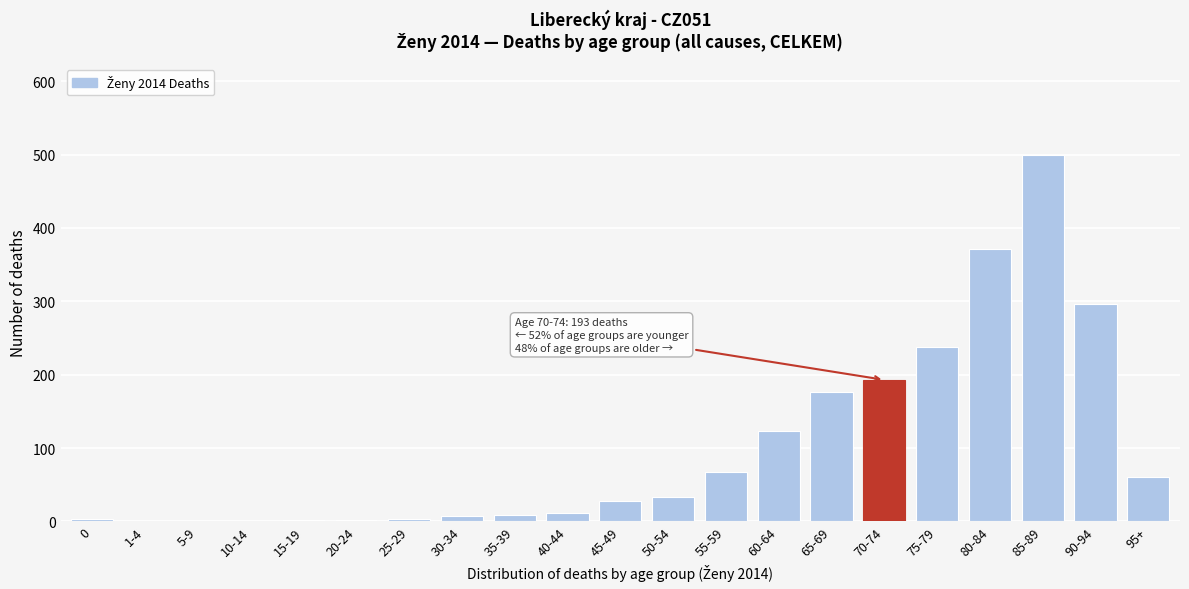

Which label corresponds to the largest value in the chart?

85-89